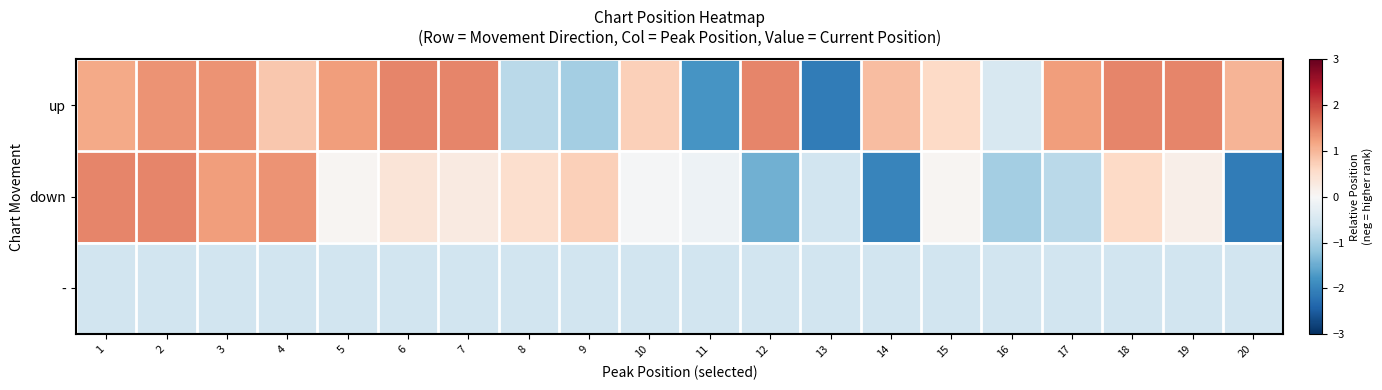

What is the difference between the highest and lowest values at 1?

2.0